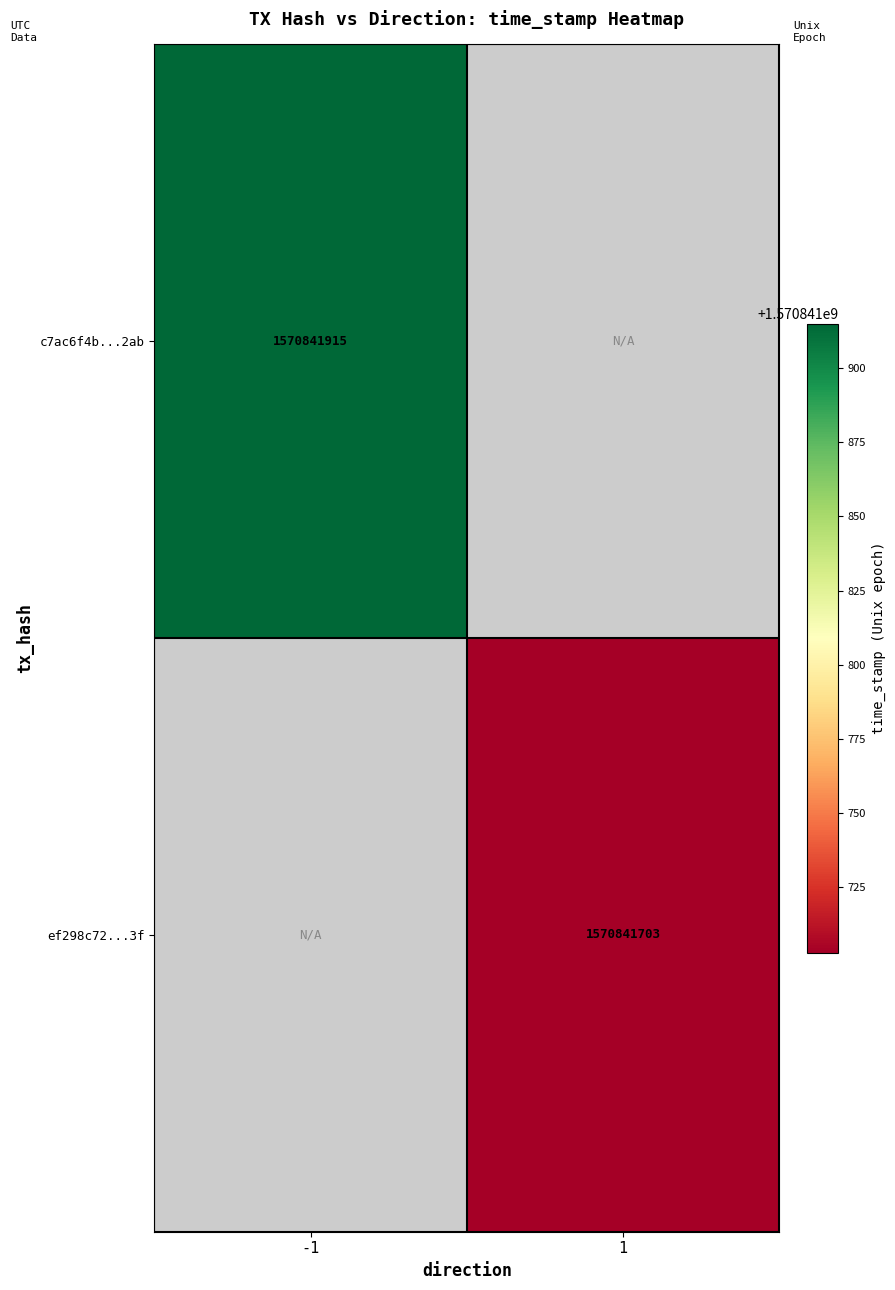

Which series has the largest range (max minus min)?

c7ac6f4b83f5a9c83cc21975afc312a0cb2f2ab